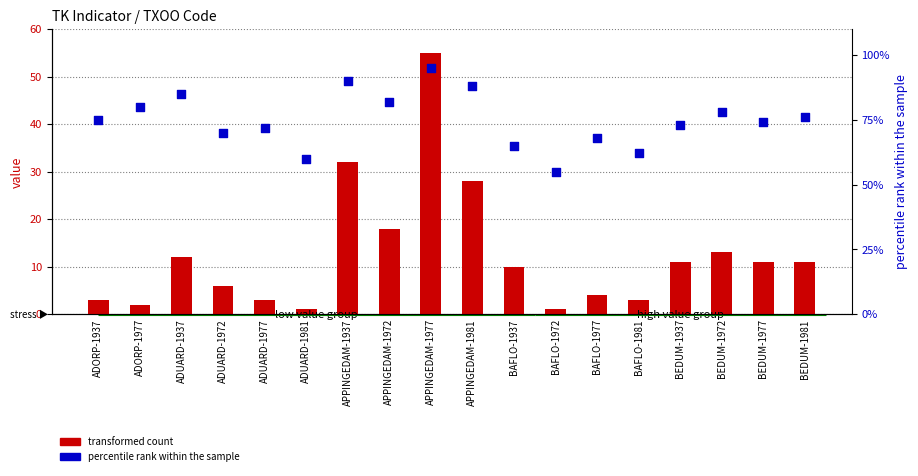

Which series contains the lowest Y value?

transformed count